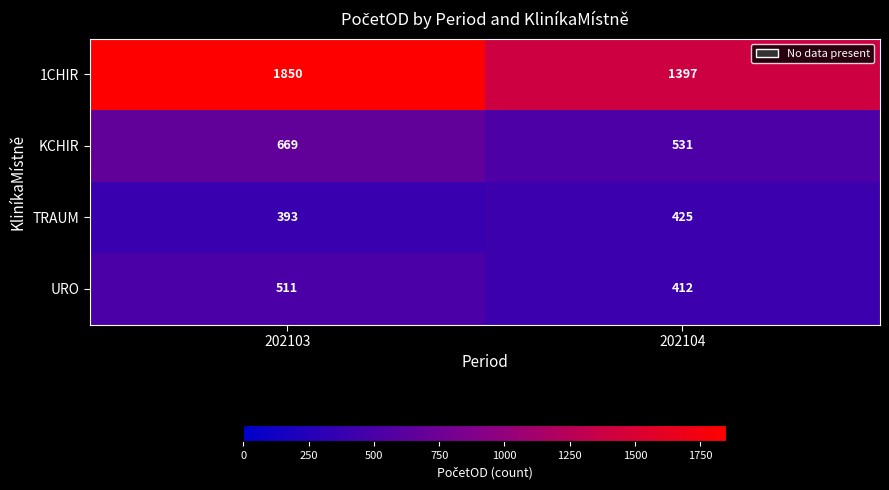

Which category has the highest value across all series?

202103